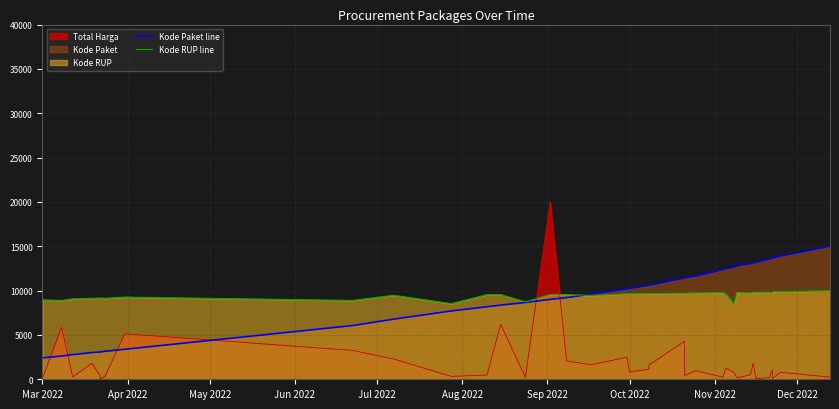

How many values in the Kode RUP line series are below 9563?

19